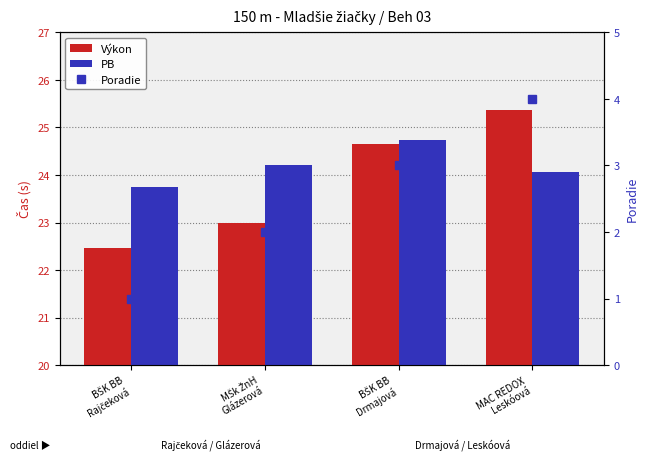

List the series in order of their peak value, lowest first.

Poradie, PB, Výkon